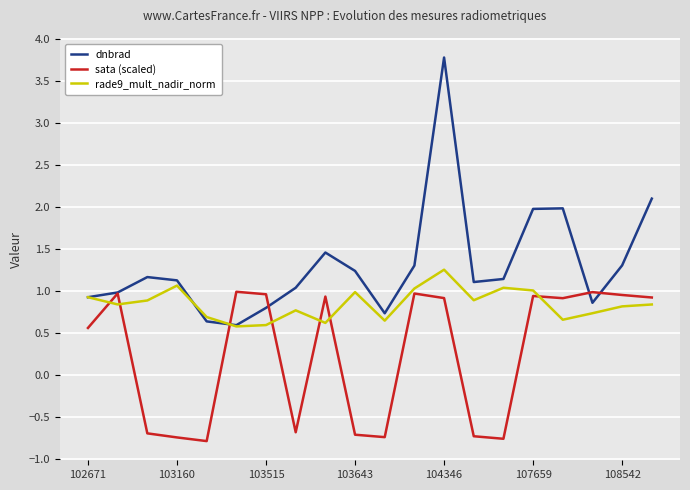

Which series has the largest total across all categories?

dnbrad